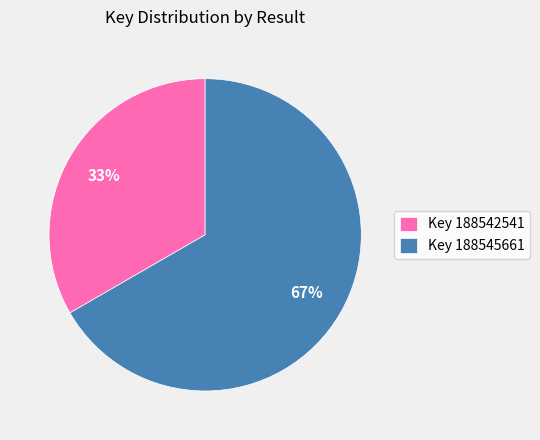

Between Key 188545661 and Key 188542541, which is larger?

Key 188545661